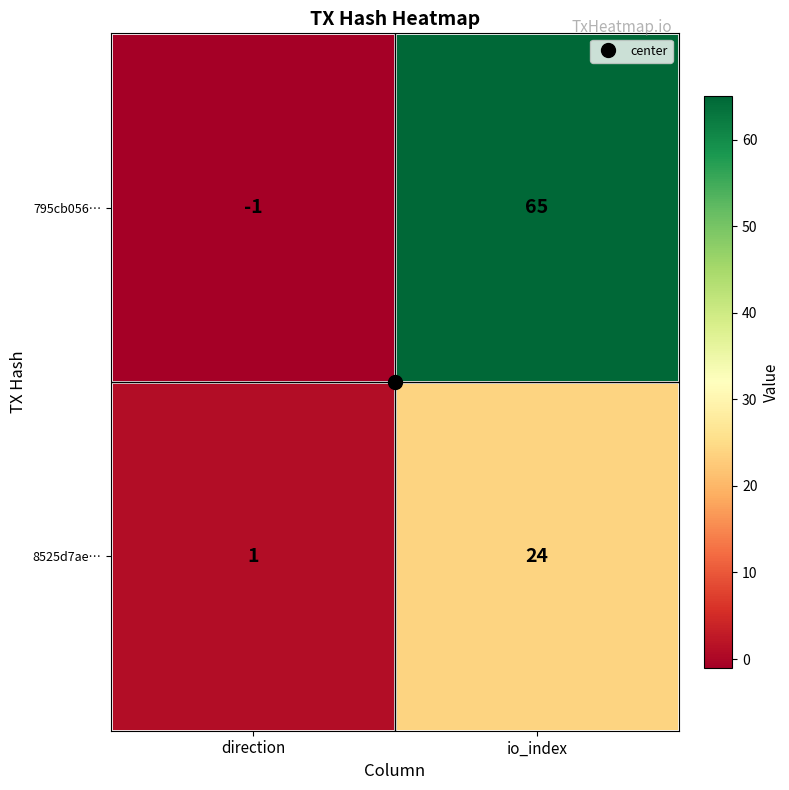

What is the maximum value shown in the chart?

65